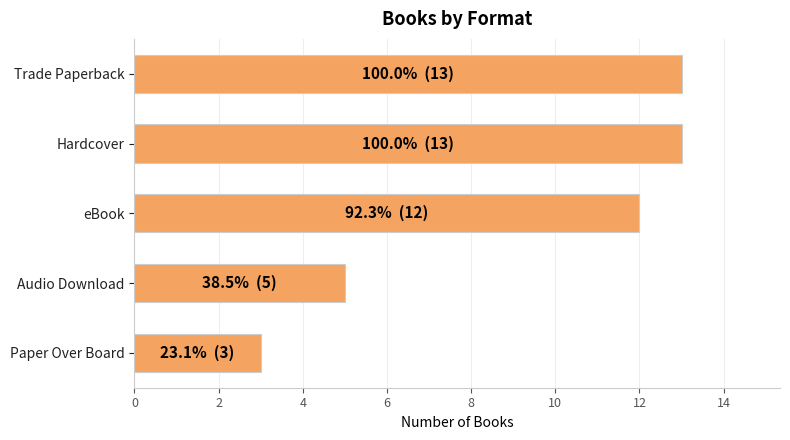

What is the sum of all values?

46